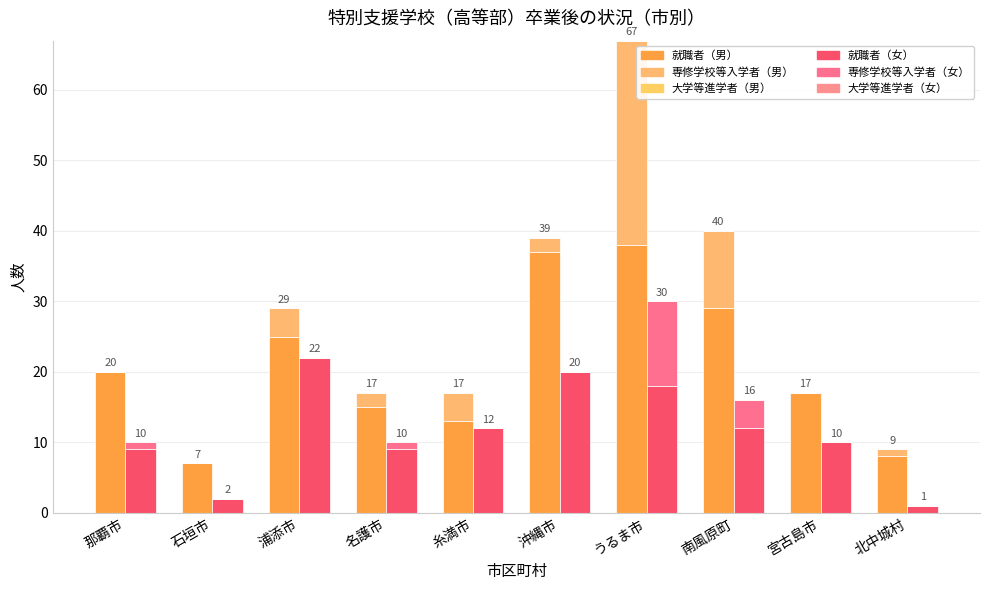

Count the number of categories in the chart.

10